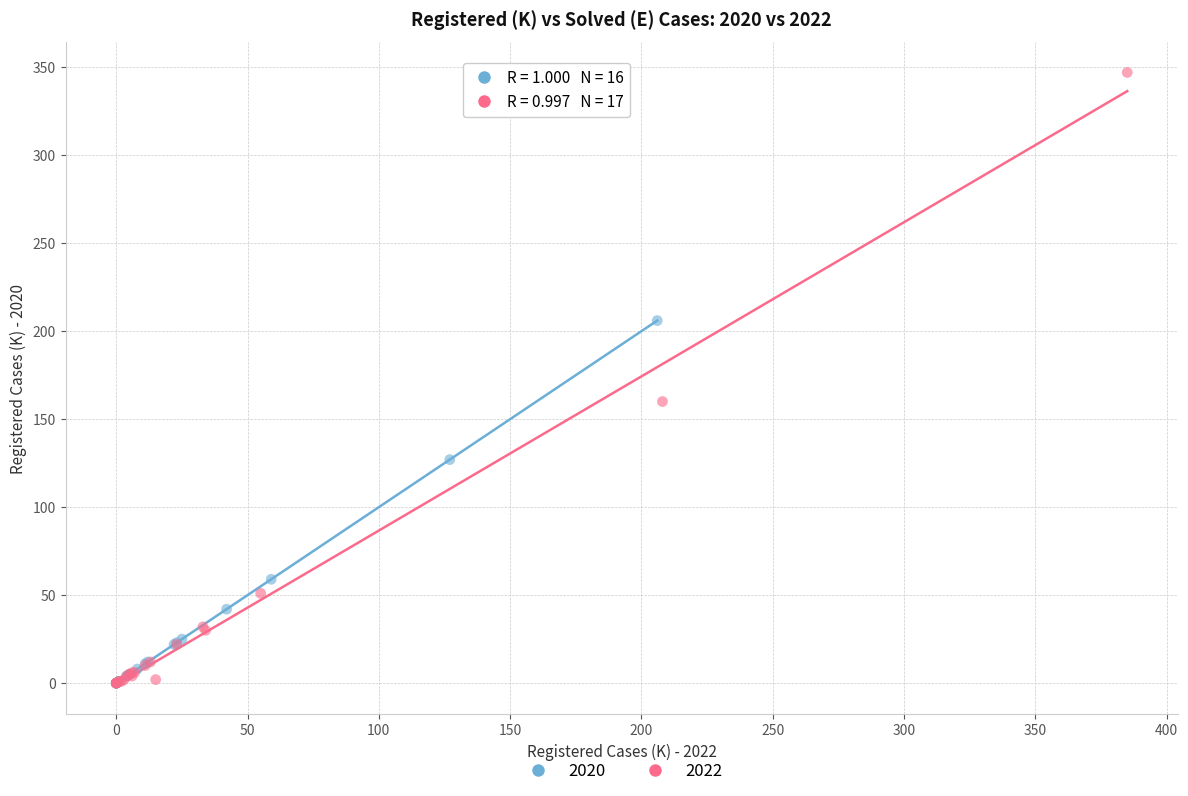

Which series has the largest Y range (max minus min)?

2022